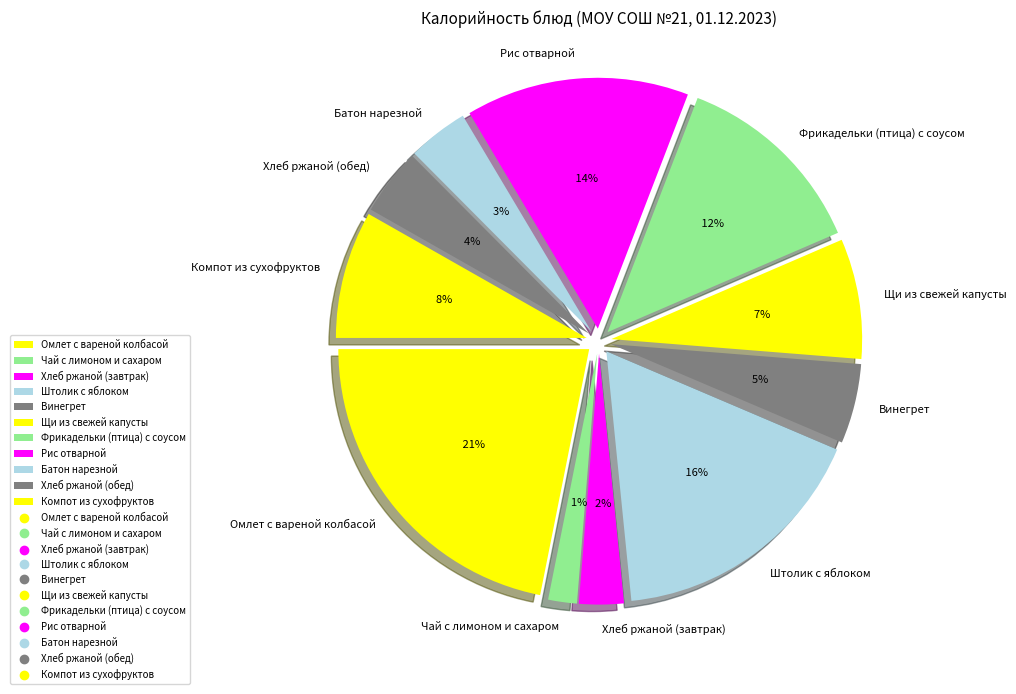

What is the change in value from Щи из свежей капусты to Фрикадельки (птица) с соусом?

+72